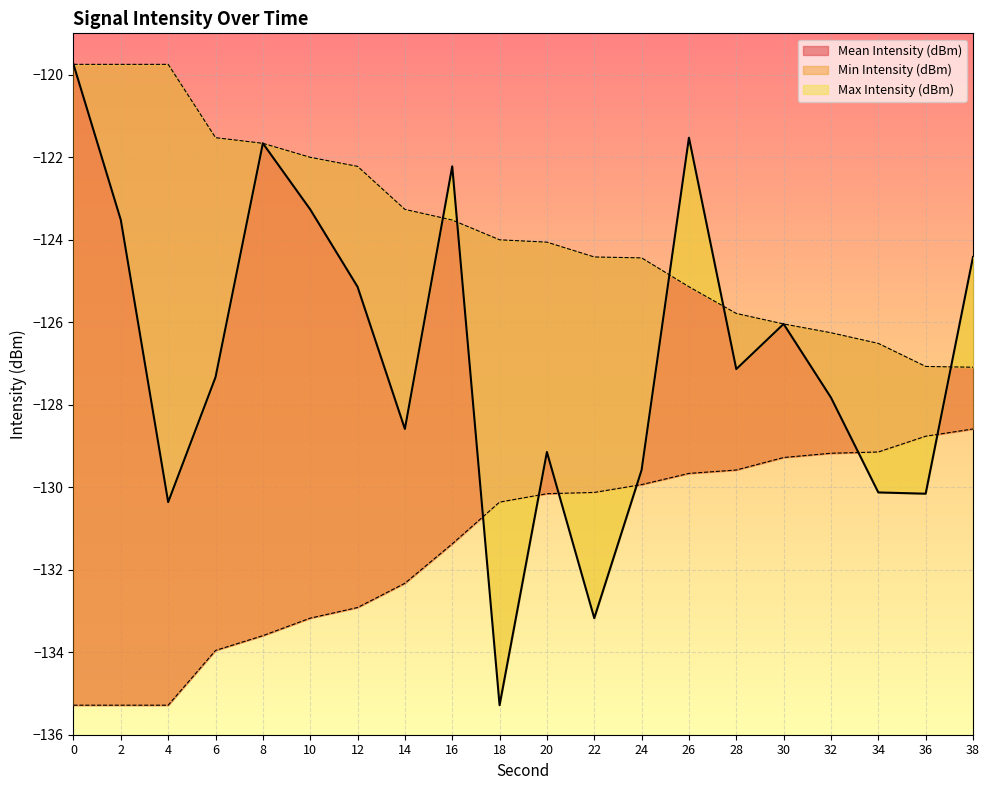

What is the lowest value of the Mean Intensity (dBm) series?

-135.3